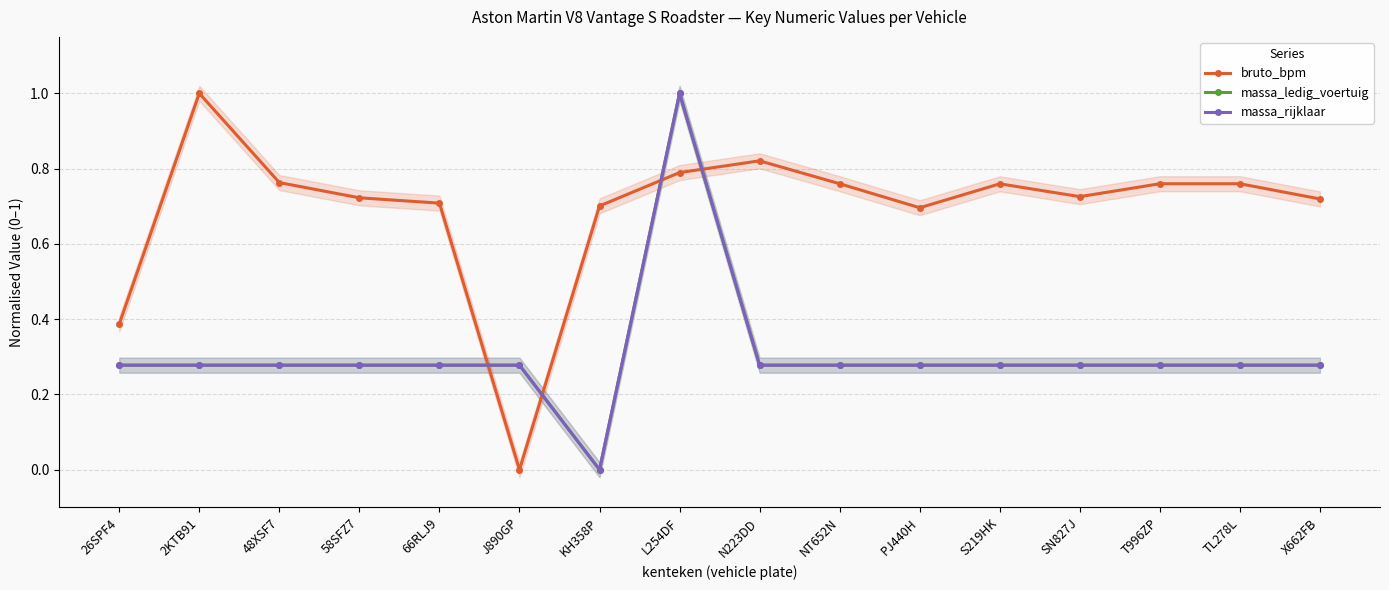

Between which two adjacent categories do bruto_bpm and massa_ledig_voertuig first intersect?

66RLJ9 and J890GP